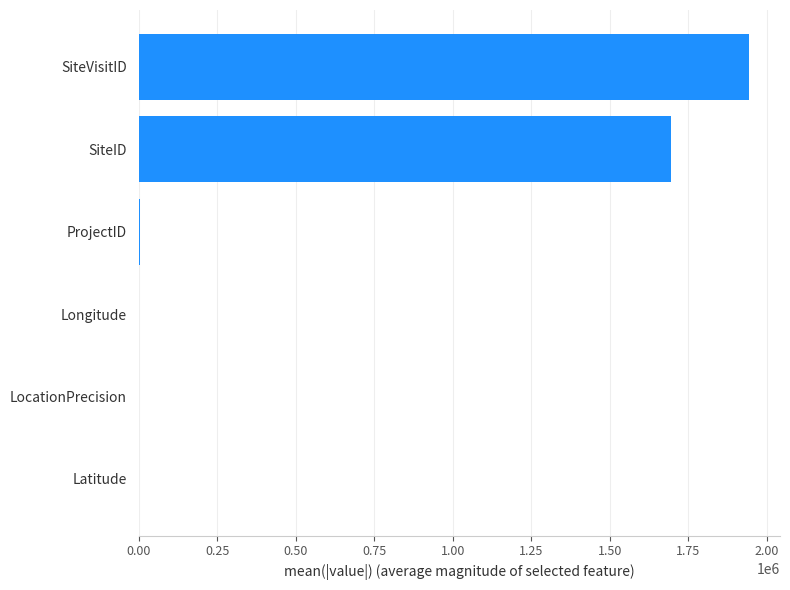

What is the greatest value displayed?

1944960.0